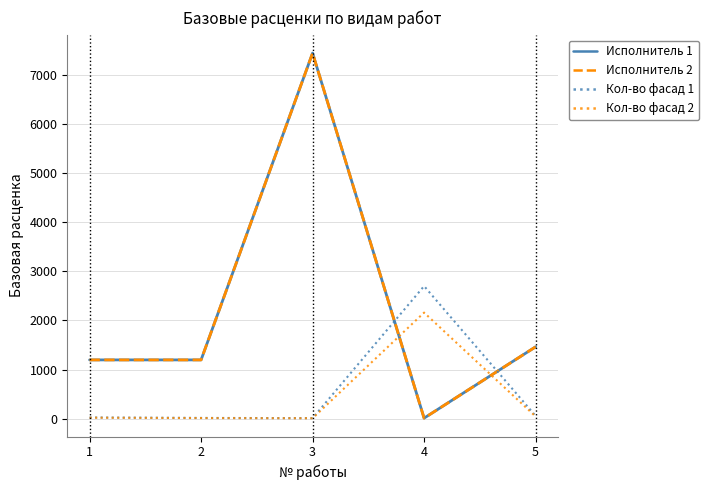

What is the difference between the Кол-во фасад 2 values at 2 and 5?

32.8